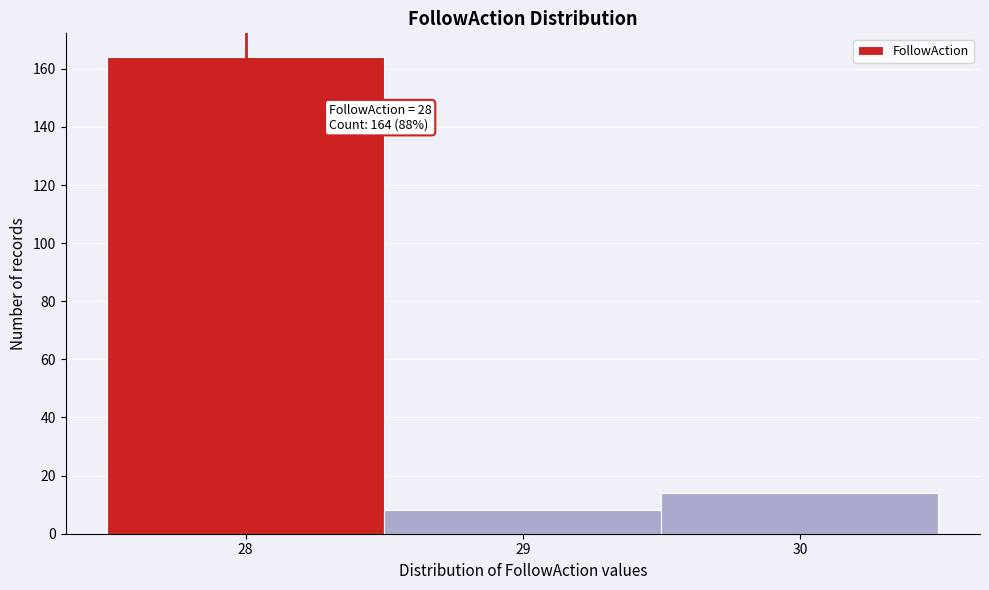

Which range on the x-axis has the tallest bar?

27.5 to 28.5